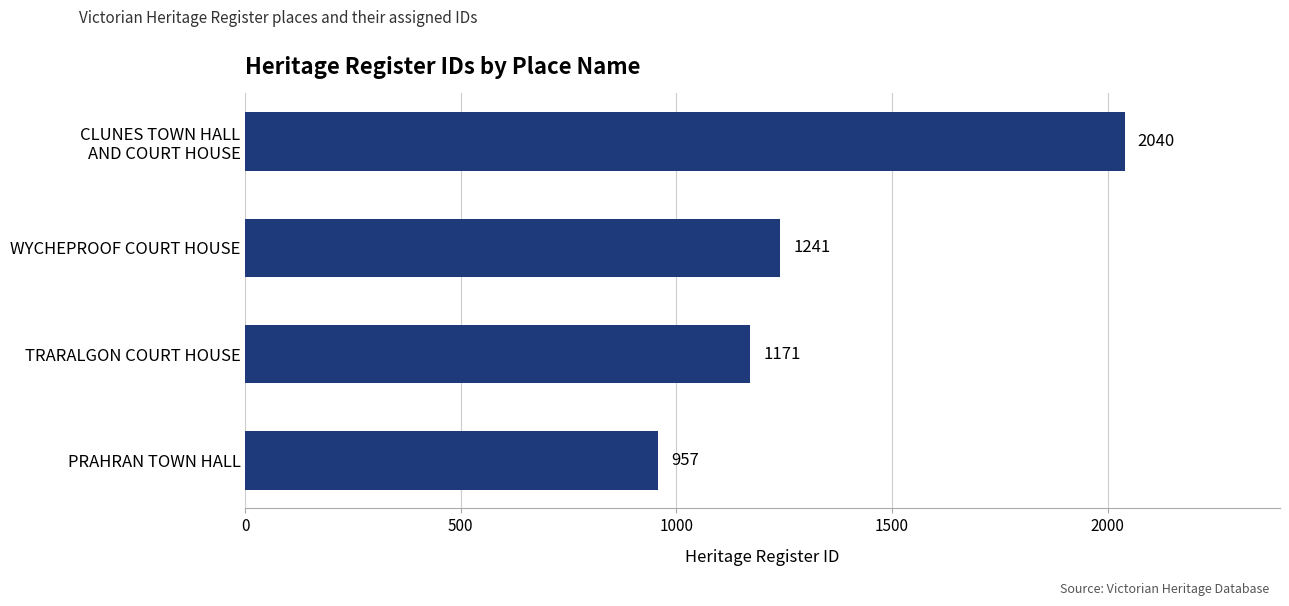

What is the difference between the maximum and minimum values?

1083